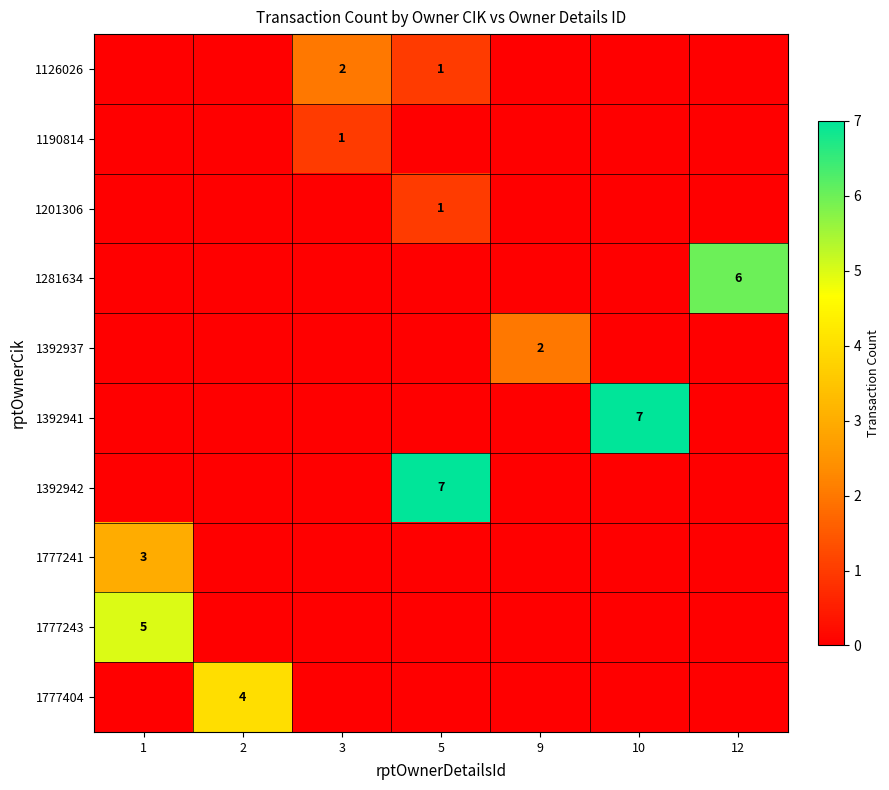

The value of 1392941 at 10 is 7. True or false?

True